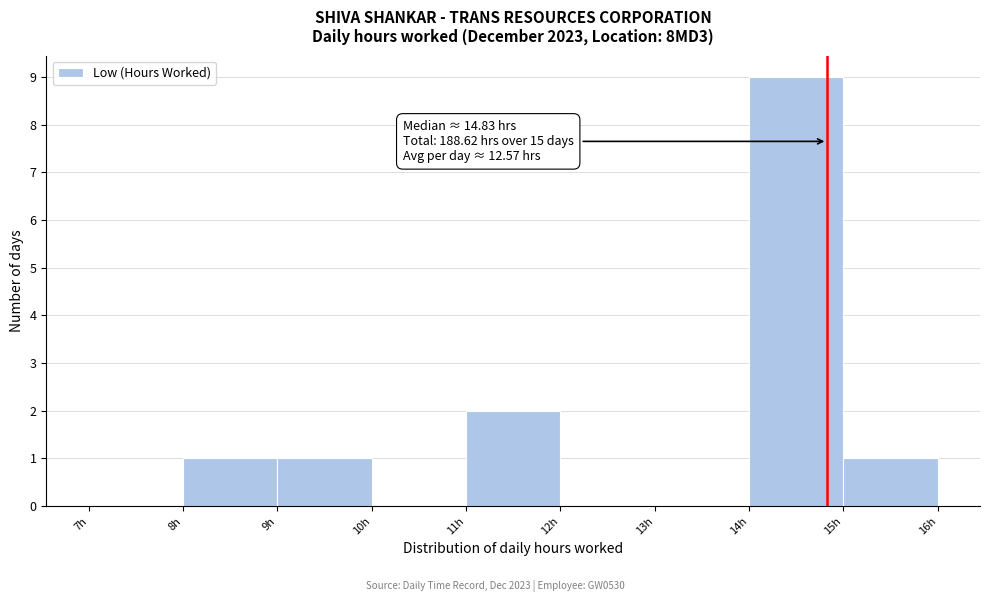

Over which range of the x-axis is the bar tallest?

14 to 15